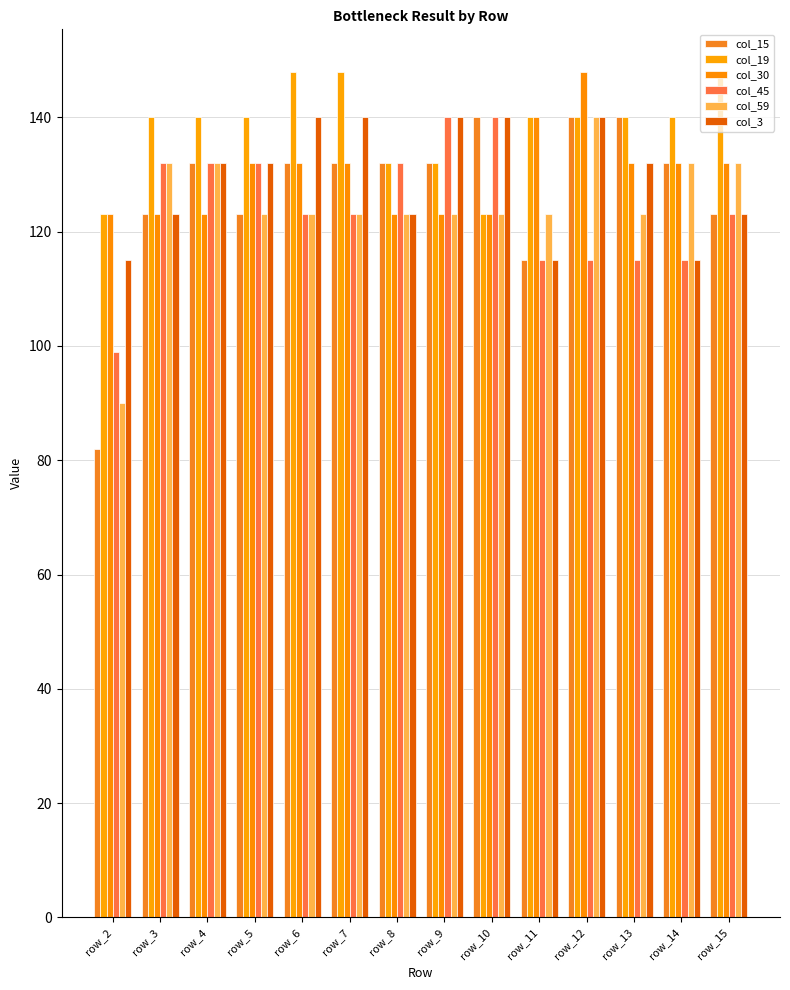

How many distinct data groups are displayed?

6